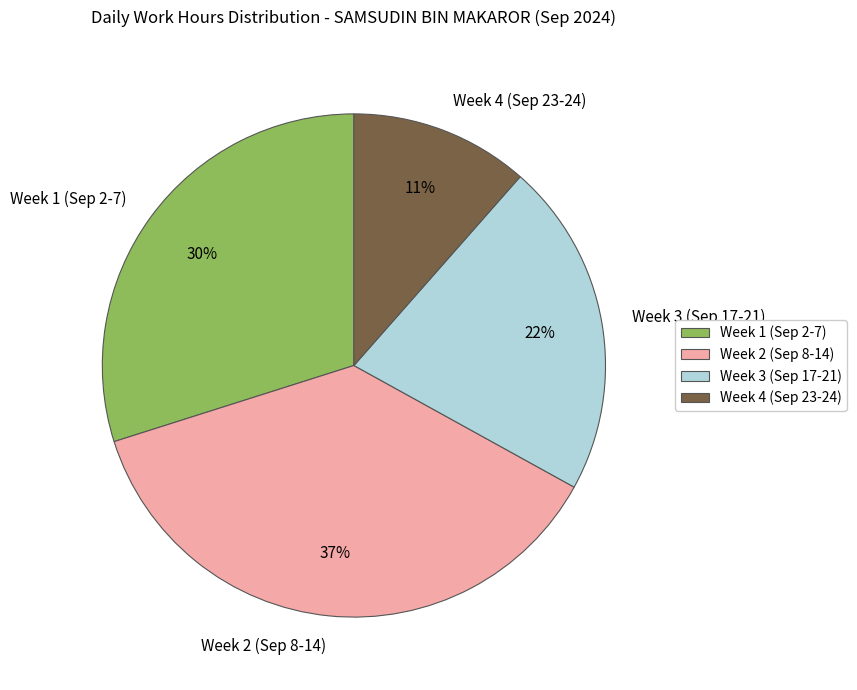

Is the sum of Week 4 (Sep 23-24) and Week 3 (Sep 17-21) greater than half?

No